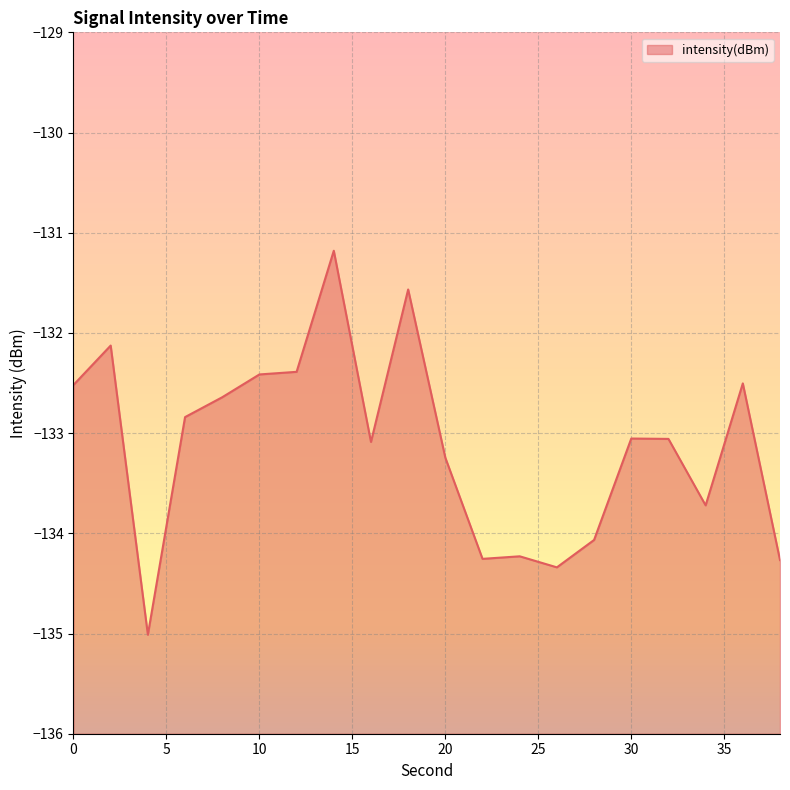

What is the maximum value shown in the chart?

-131.2